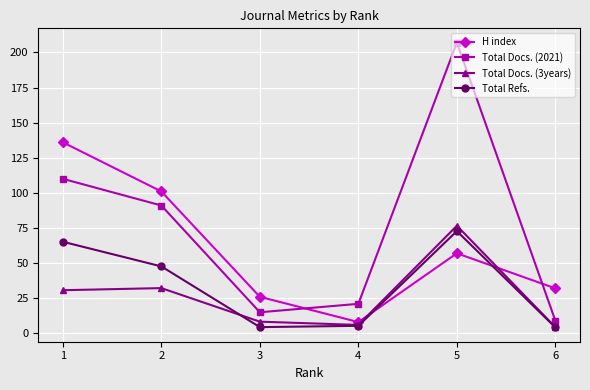

What is the total value across all series at 6?

49.6